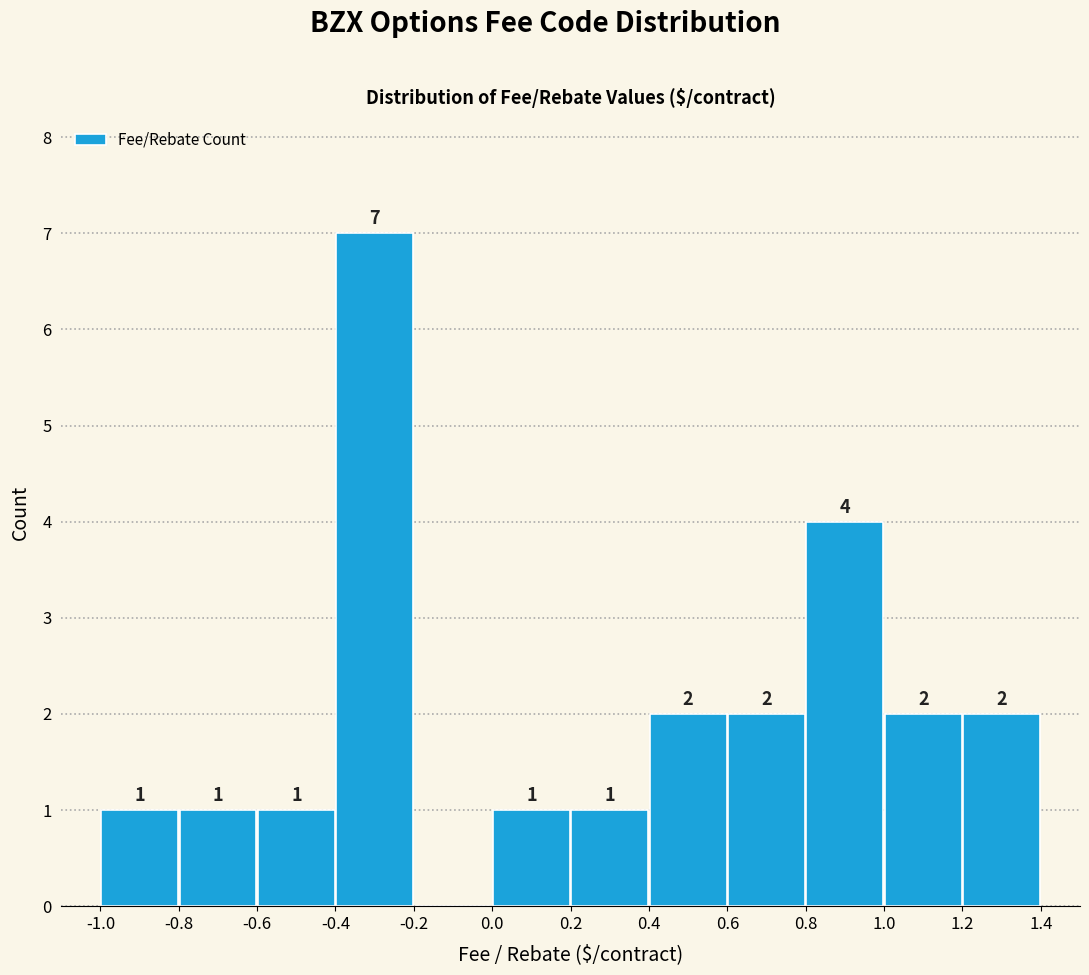

Which range on the x-axis has the tallest bar?

-0.4 to -0.2